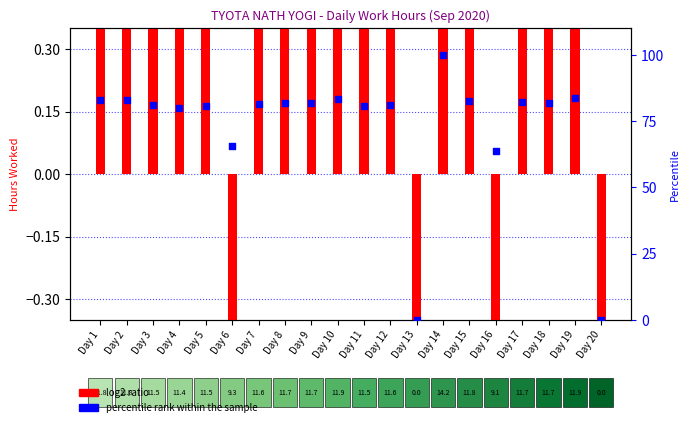

What is the total value across all series at Day 14?

103.3